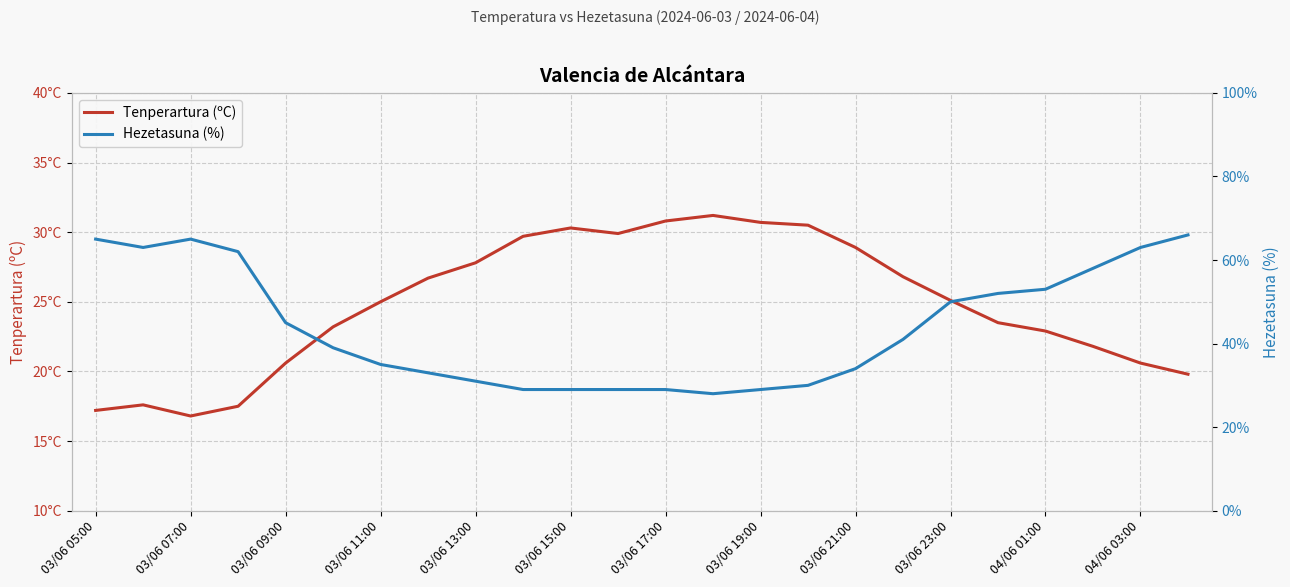

At how many categories does at least one series exceed 20?

24